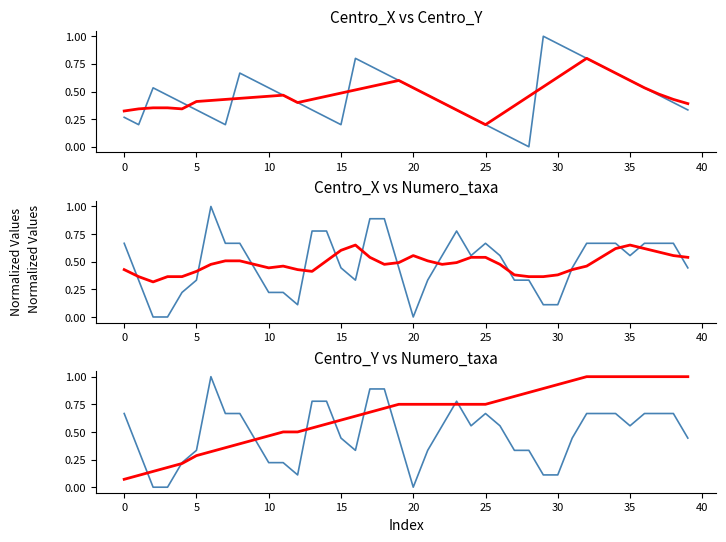

Does the chart have visible grid lines?

No